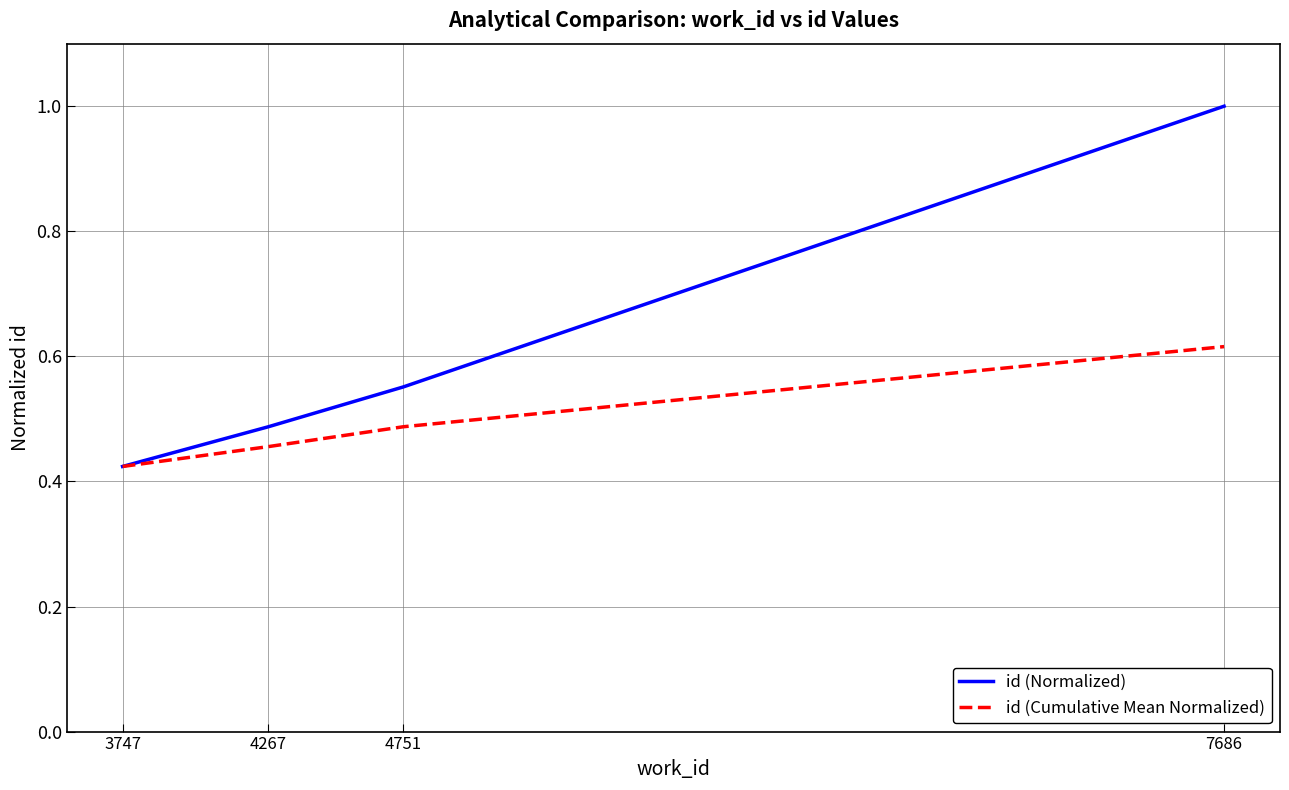

What is the total value across all series at 7686?

1.6